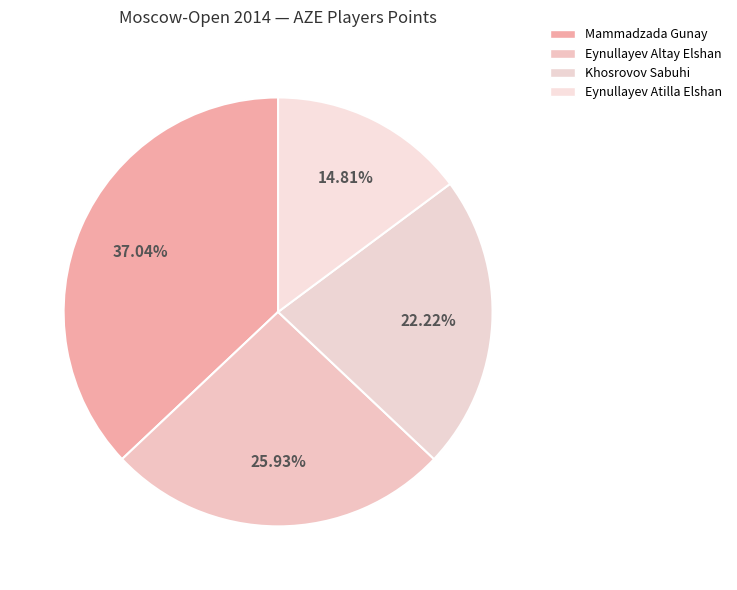

How many slices are in this pie chart?

4